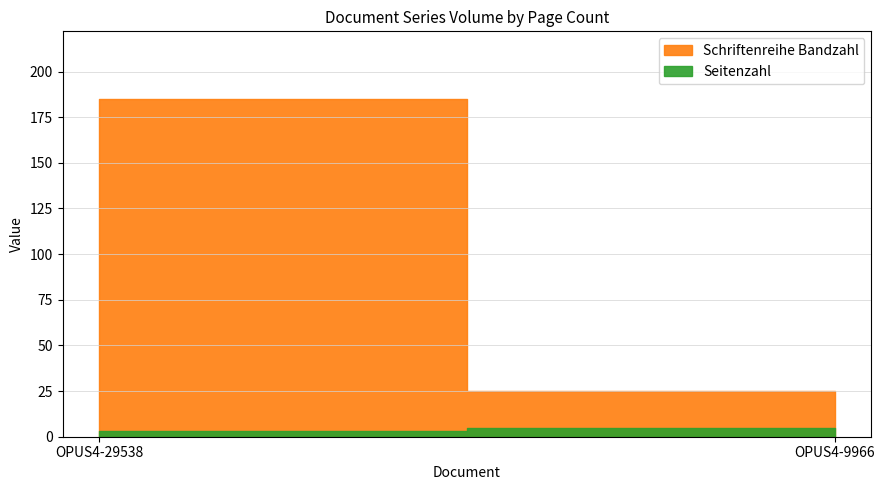

At which category is the sum across all series the highest?

OPUS4-29538